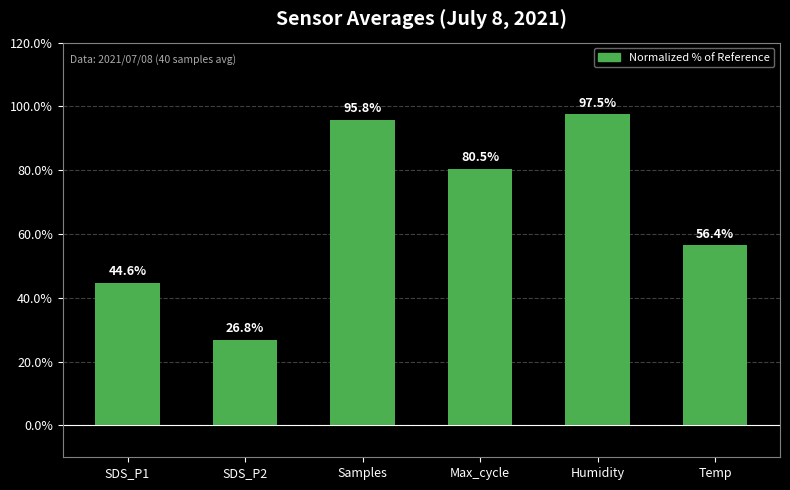

What is the value of the 5th bar from the left?

97.5